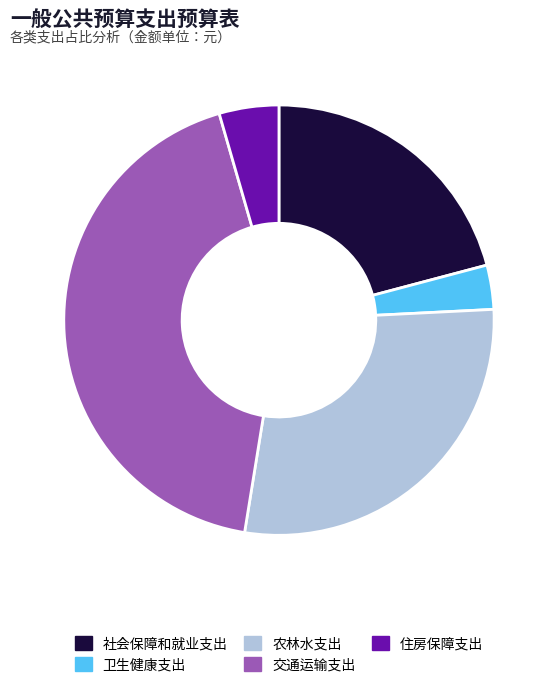

How many segments does this pie chart have?

5